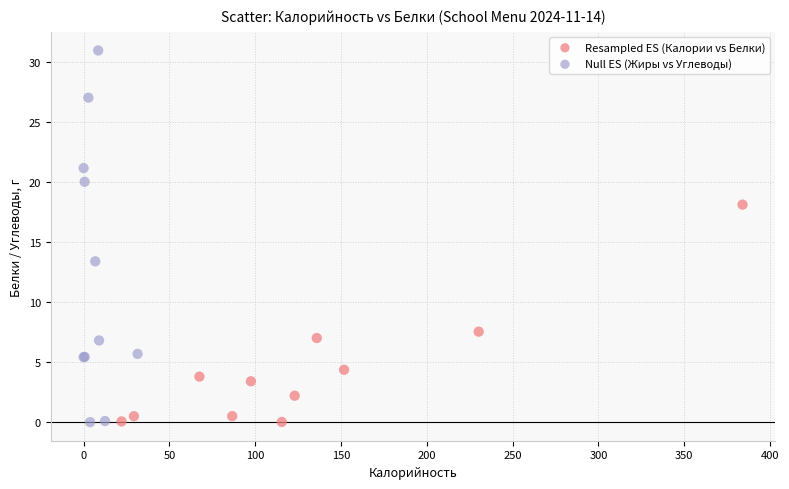

What are all the series names shown in the legend?

Resampled ES (Калории vs Белки), Null ES (Жиры vs Углеводы)